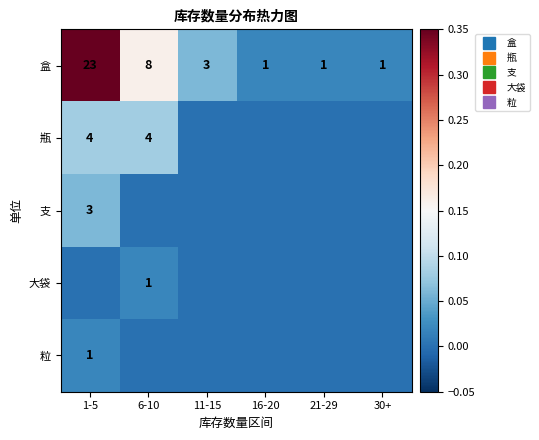

How many distinct data groups are displayed?

5